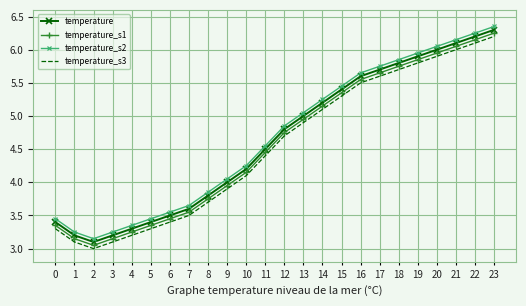

At how many categories does at least one series exceed 5?

11